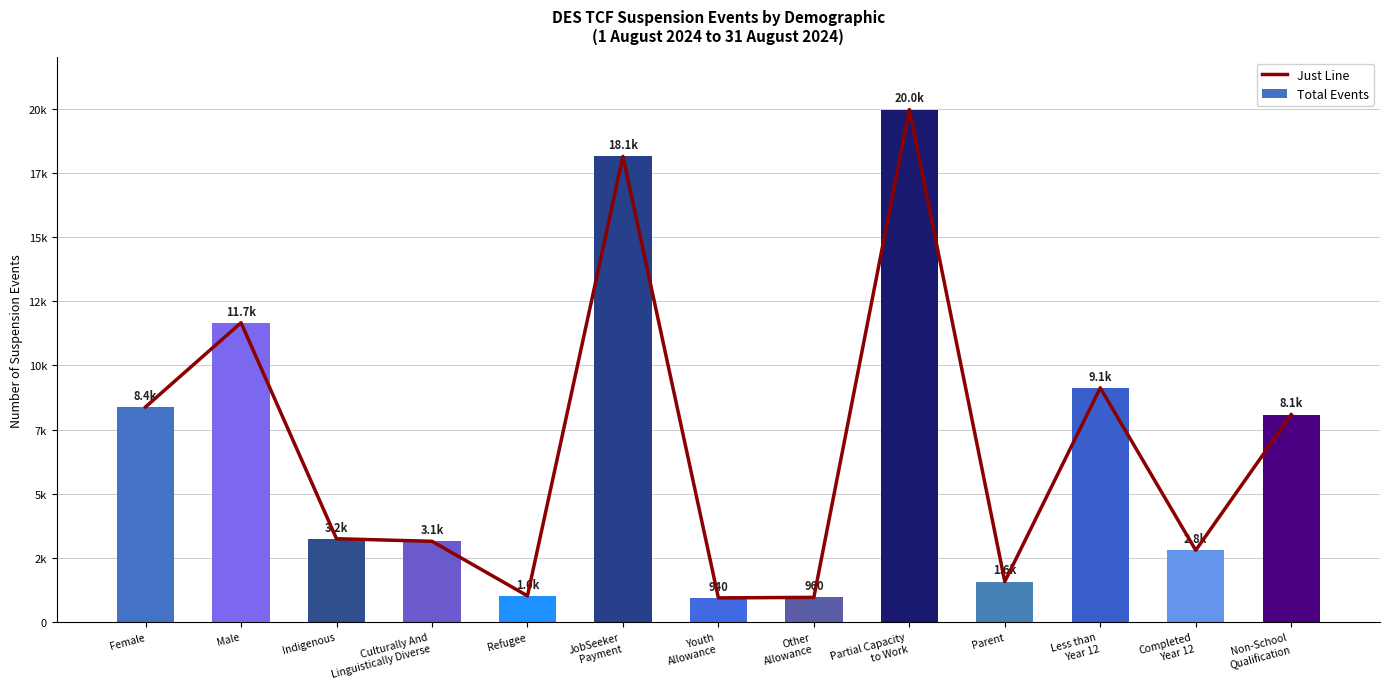

What is the lowest value of the Total Events series?

940